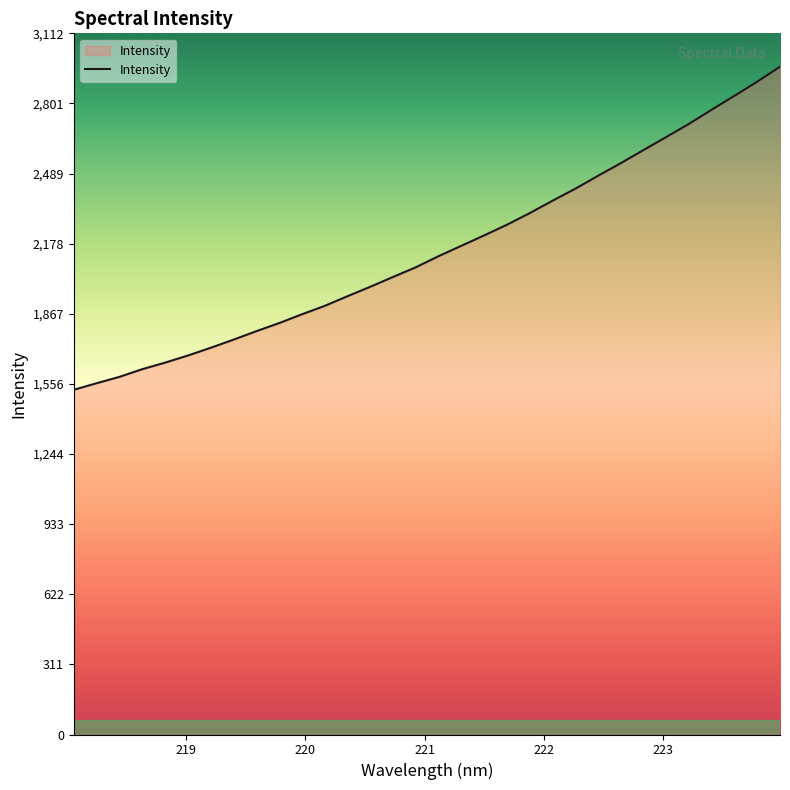

What is the minimum value shown in the chart?

1530.1